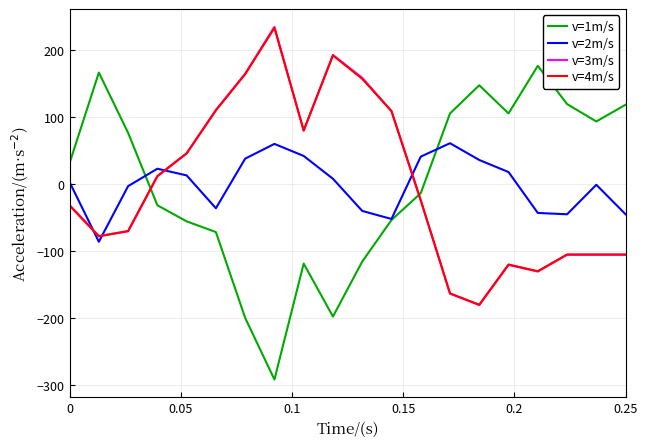

True or false: v=3m/s and v=2m/s cross at least once.

True